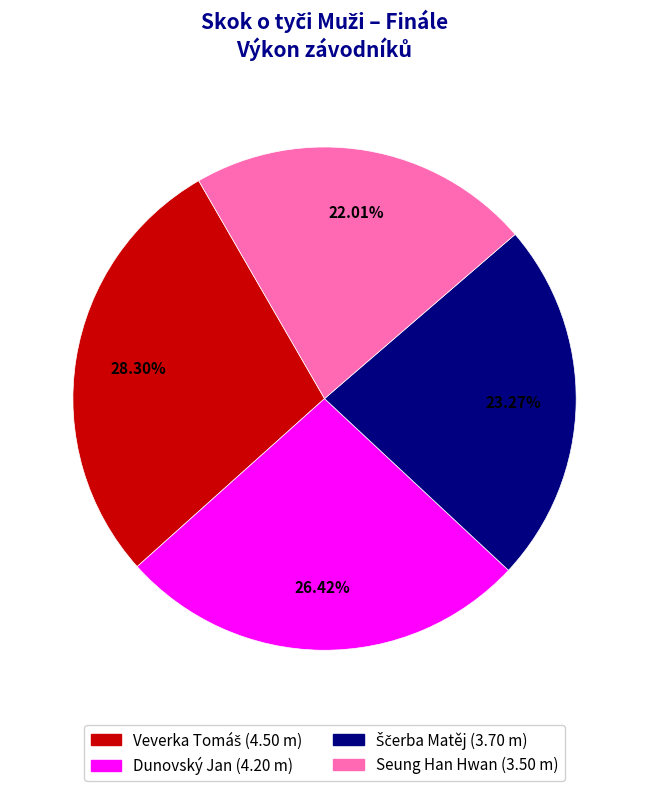

Is it true that Dunovský Jan is 37% of the pie?

False